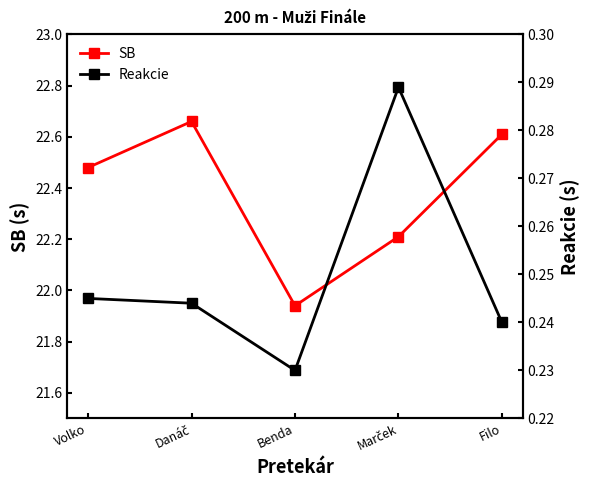

At which label does Reakcie reach its minimum?

Benda